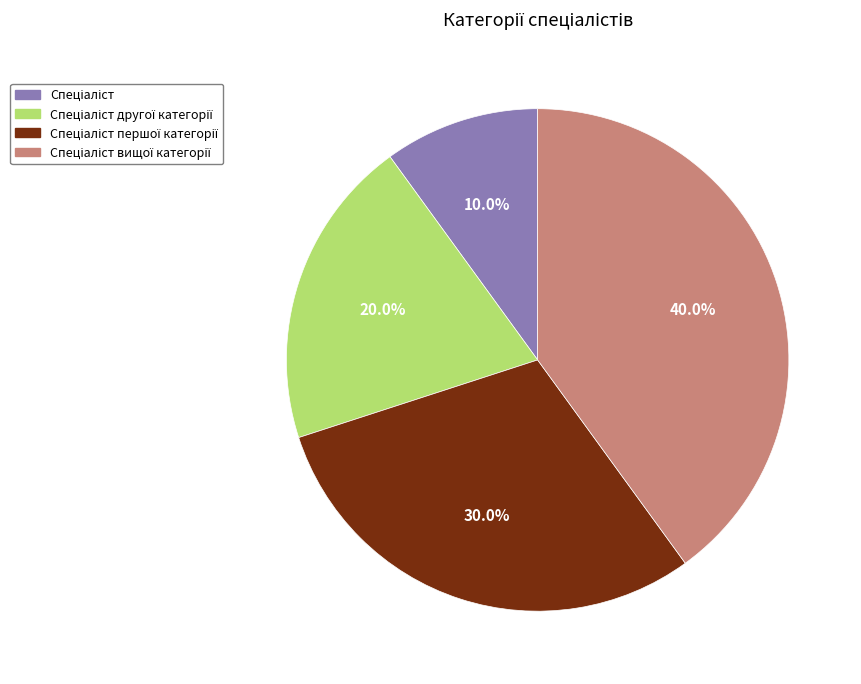

Does any single category account for the majority?

No